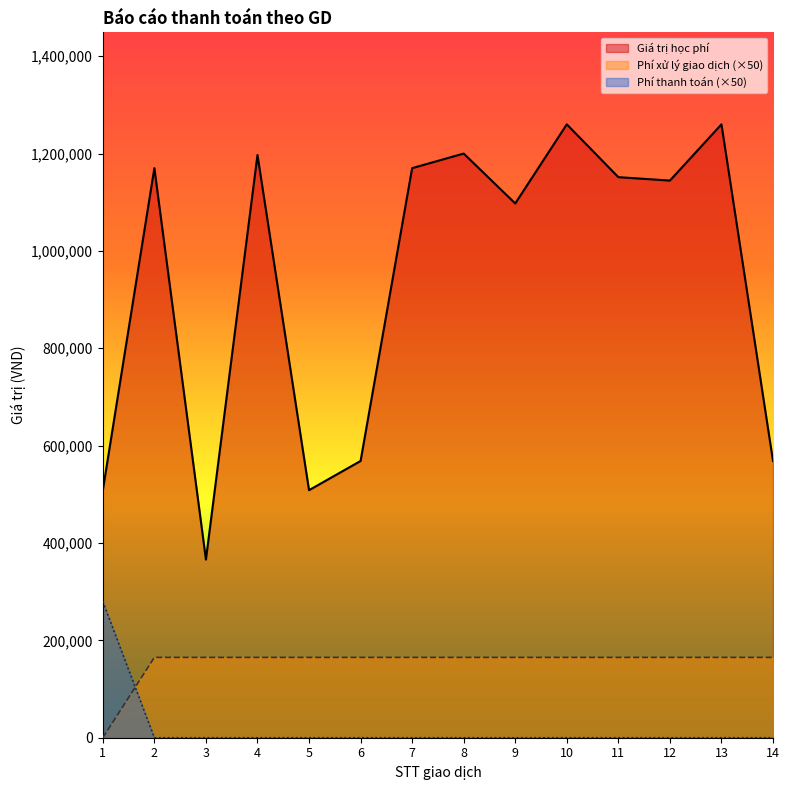

True or false: Phí xử lý giao dịch has more than 0 interior local peaks.

False